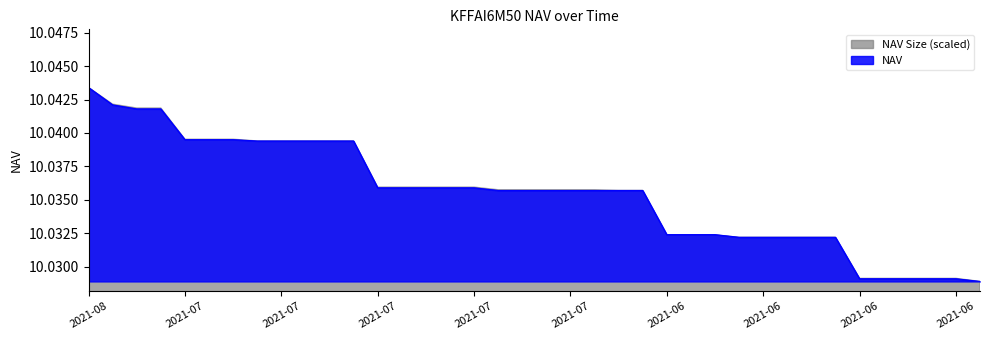

The chart shows a value of 5.2 at 2021-07-30. True or false?

False